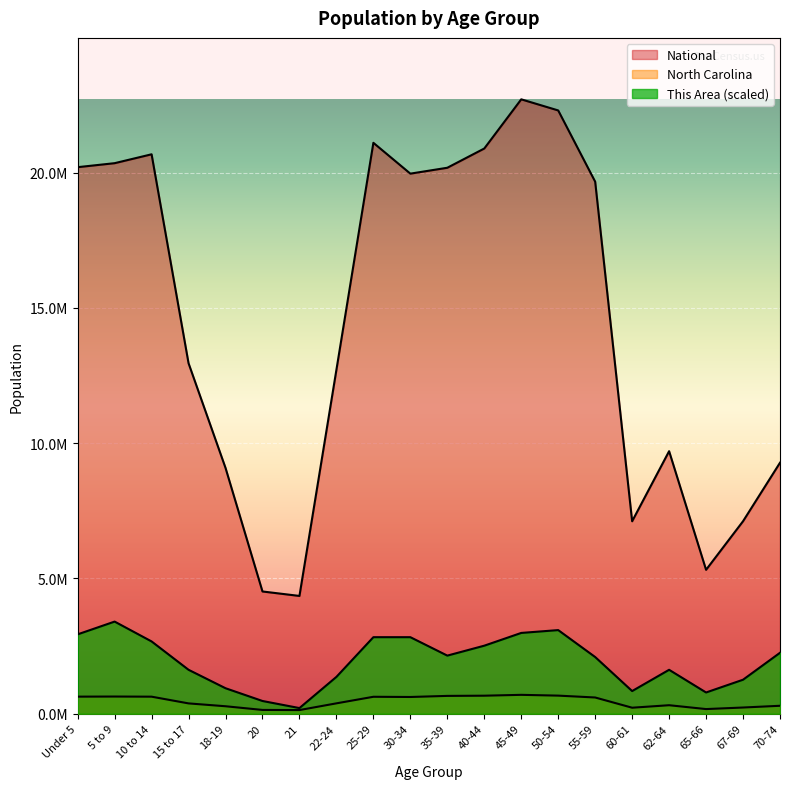

How many interior local peaks does the This Area series have?

3